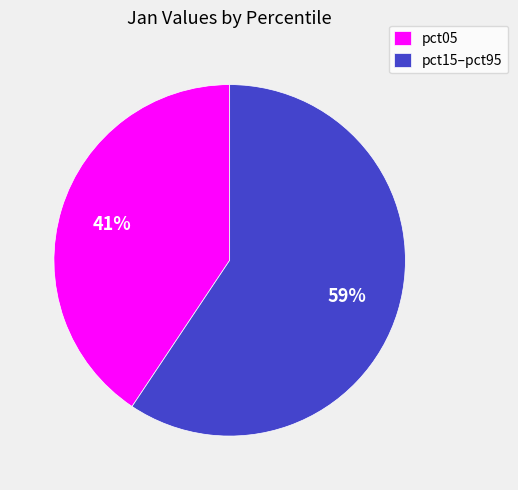

Is there any slice that represents more than half of the pie?

Yes